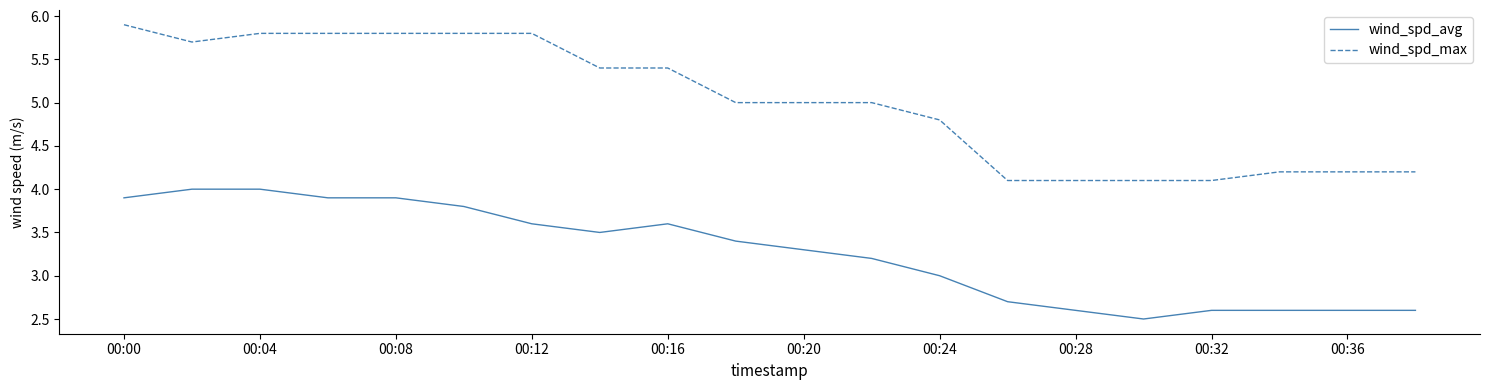

True or false: wind_spd_avg and wind_spd_max intersect in this chart.

False